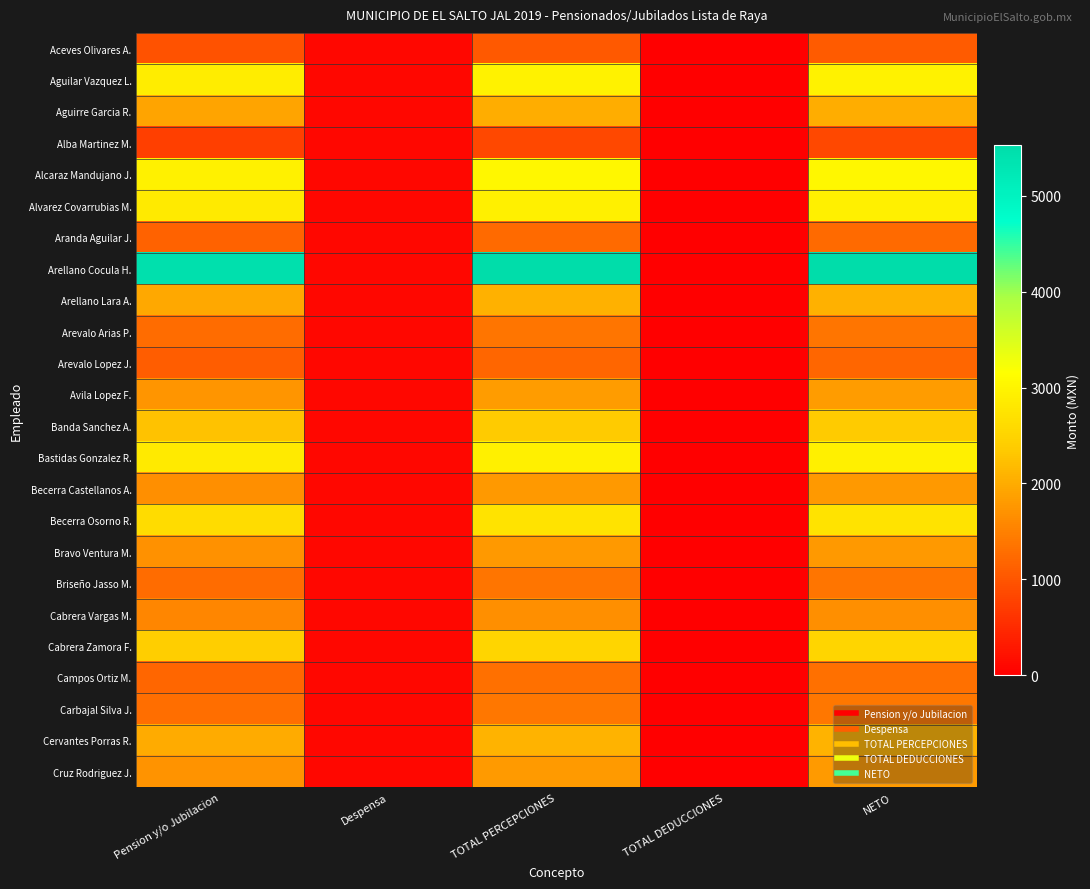

Reading left to right, transcribe all the data shown in this chart.

Aceves Olivares A.: Pension y/o Jubilacion=957.1	Despensa=100.0	TOTAL PERCEPCIONES=1057.2	TOTAL DEDUCCIONES=-0.8	NETO=1058.0
Aguilar Vazquez L.: Pension y/o Jubilacion=2876.4	Despensa=100.0	TOTAL PERCEPCIONES=2976.4	TOTAL DEDUCCIONES=-0.6	NETO=2977.0
Aguirre Garcia R.: Pension y/o Jubilacion=1914.3	Despensa=100.0	TOTAL PERCEPCIONES=2014.3	TOTAL DEDUCCIONES=0.3	NETO=2014.0
Alba Martinez M.: Pension y/o Jubilacion=750.9	Despensa=100.0	TOTAL PERCEPCIONES=851.0	TOTAL DEDUCCIONES=-0.1	NETO=851.0
Alcaraz Mandujano J.: Pension y/o Jubilacion=2940.9	Despensa=100.0	TOTAL PERCEPCIONES=3040.9	TOTAL DEDUCCIONES=-0.1	NETO=3041.0
Alvarez Covarrubias M.: Pension y/o Jubilacion=2829.9	Despensa=100.0	TOTAL PERCEPCIONES=2929.9	TOTAL DEDUCCIONES=-0.1	NETO=2930.0
Aranda Aguilar J.: Pension y/o Jubilacion=1149.9	Despensa=100.0	TOTAL PERCEPCIONES=1250.0	TOTAL DEDUCCIONES=-0.1	NETO=1250.0
Arellano Cocula H.: Pension y/o Jubilacion=5428.6	Despensa=100.0	TOTAL PERCEPCIONES=5528.7	TOTAL DEDUCCIONES=-0.3	NETO=5529.0
Arellano Lara A.: Pension y/o Jubilacion=1962.9	Despensa=100.0	TOTAL PERCEPCIONES=2062.9	TOTAL DEDUCCIONES=-0.1	NETO=2063.0
Arevalo Arias P.: Pension y/o Jubilacion=1269.0	Despensa=100.0	TOTAL PERCEPCIONES=1369.0	TOTAL DEDUCCIONES=0.1	NETO=1369.0
Arevalo Lopez J.: Pension y/o Jubilacion=1091.0	Despensa=100.0	TOTAL PERCEPCIONES=1191.0	TOTAL DEDUCCIONES=0.0	NETO=1191.0
Avila Lopez F.: Pension y/o Jubilacion=1734.9	Despensa=100.0	TOTAL PERCEPCIONES=1835.0	TOTAL DEDUCCIONES=-0.1	NETO=1835.0
Banda Sanchez A.: Pension y/o Jubilacion=2254.9	Despensa=100.0	TOTAL PERCEPCIONES=2355.0	TOTAL DEDUCCIONES=0.0	NETO=2355.0
Bastidas Gonzalez R.: Pension y/o Jubilacion=2829.9	Despensa=100.0	TOTAL PERCEPCIONES=2929.9	TOTAL DEDUCCIONES=-0.1	NETO=2930.0
Becerra Castellanos A.: Pension y/o Jubilacion=1683.9	Despensa=100.0	TOTAL PERCEPCIONES=1784.0	TOTAL DEDUCCIONES=-0.1	NETO=1784.0
Becerra Osorno R.: Pension y/o Jubilacion=2622.0	Despensa=100.0	TOTAL PERCEPCIONES=2722.1	TOTAL DEDUCCIONES=0.1	NETO=2722.0
Bravo Ventura M.: Pension y/o Jubilacion=1686.9	Despensa=100.0	TOTAL PERCEPCIONES=1787.0	TOTAL DEDUCCIONES=-0.1	NETO=1787.0
Briseño Jasso M.: Pension y/o Jubilacion=1269.0	Despensa=100.0	TOTAL PERCEPCIONES=1369.0	TOTAL DEDUCCIONES=0.1	NETO=1369.0
Cabrera Vargas M.: Pension y/o Jubilacion=1571.0	Despensa=100.0	TOTAL PERCEPCIONES=1671.0	TOTAL DEDUCCIONES=0.0	NETO=1671.0
Cabrera Zamora F.: Pension y/o Jubilacion=2415.9	Despensa=100.0	TOTAL PERCEPCIONES=2515.9	TOTAL DEDUCCIONES=-0.1	NETO=2516.0
Campos Ortiz M.: Pension y/o Jubilacion=1196.0	Despensa=100.0	TOTAL PERCEPCIONES=1296.0	TOTAL DEDUCCIONES=0.0	NETO=1296.0
Carbajal Silva J.: Pension y/o Jubilacion=1287.9	Despensa=100.0	TOTAL PERCEPCIONES=1388.0	TOTAL DEDUCCIONES=-0.1	NETO=1388.0
Cervantes Porras R.: Pension y/o Jubilacion=1992.9	Despensa=100.0	TOTAL PERCEPCIONES=2092.9	TOTAL DEDUCCIONES=0.9	NETO=2092.0
Cruz Rodriguez J.: Pension y/o Jubilacion=1710.9	Despensa=100.0	TOTAL PERCEPCIONES=1811.0	TOTAL DEDUCCIONES=-0.1	NETO=1811.0